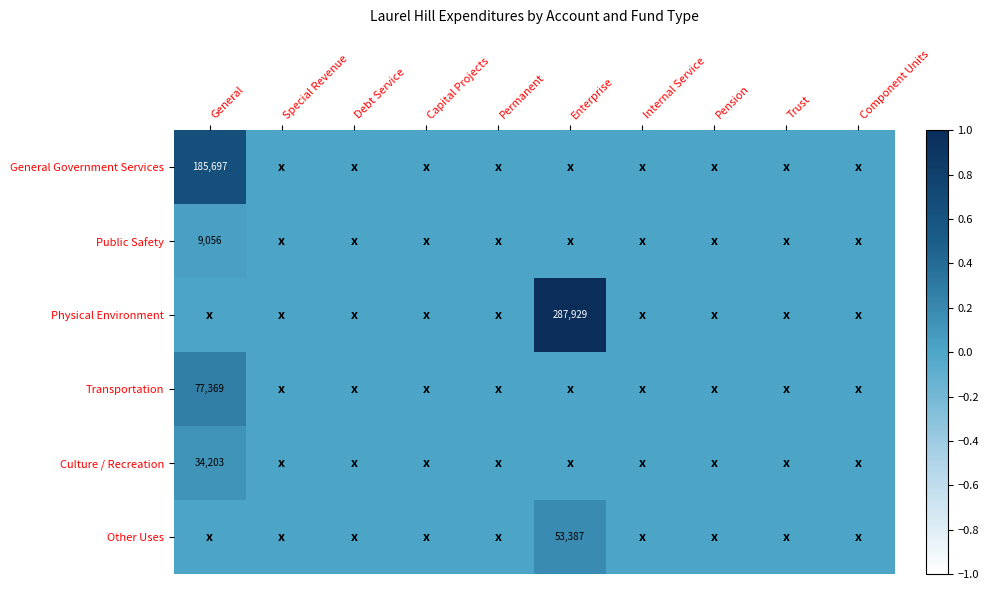

The value of Physical Environment at Enterprise is 287929. True or false?

True